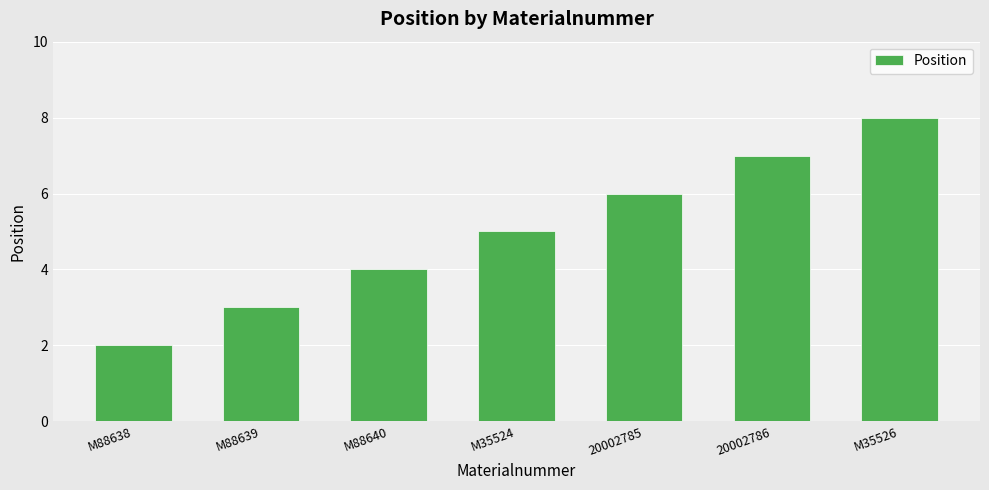

What is the smallest value displayed?

2